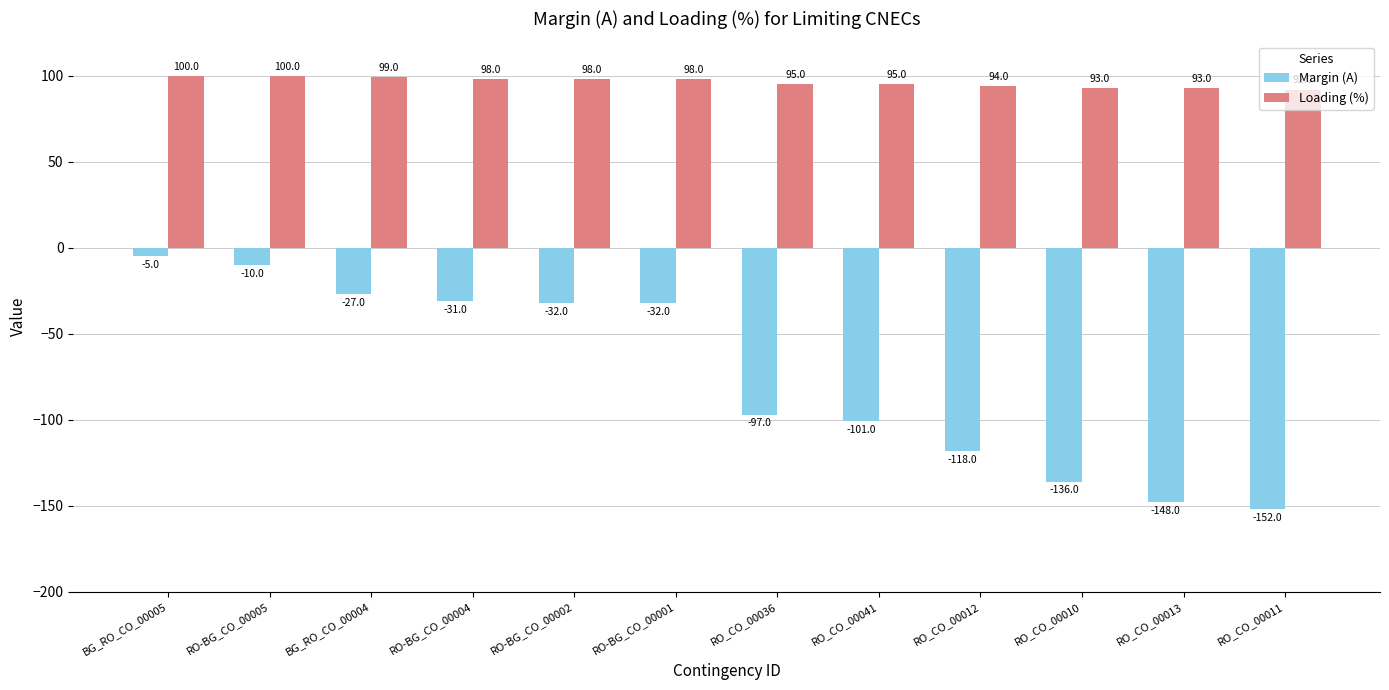

The value of Loading (%) at RO-BG_CO_00002 is 161. True or false?

False